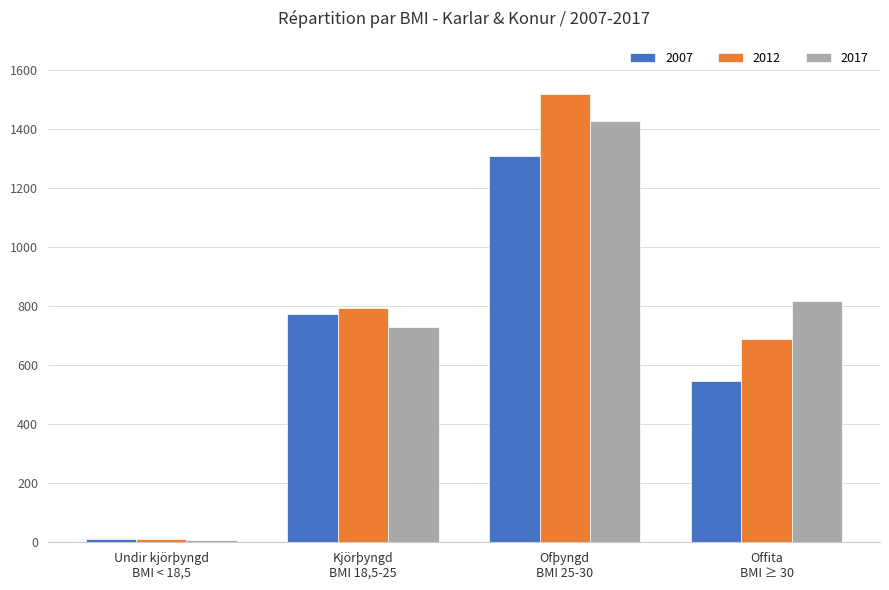

What is the average value of the 2017 series?

745